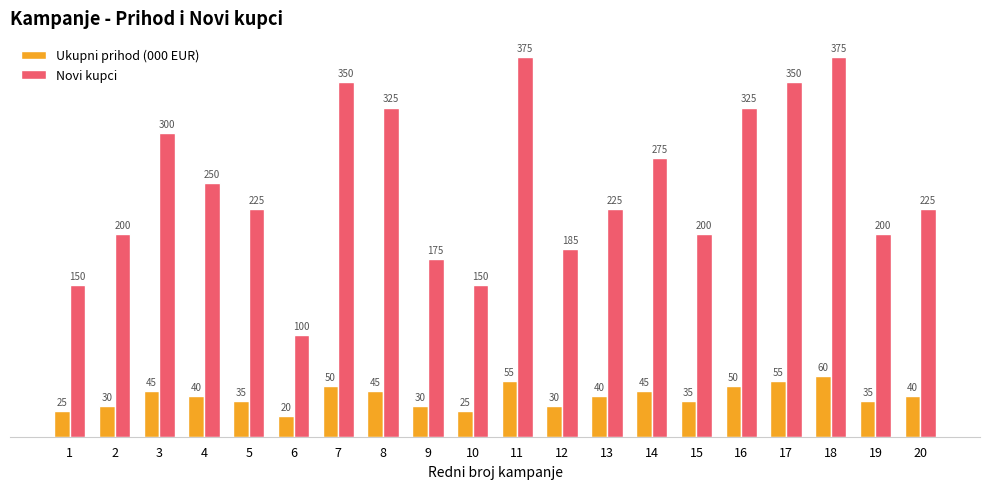

What is the total value across all series at 16?

375